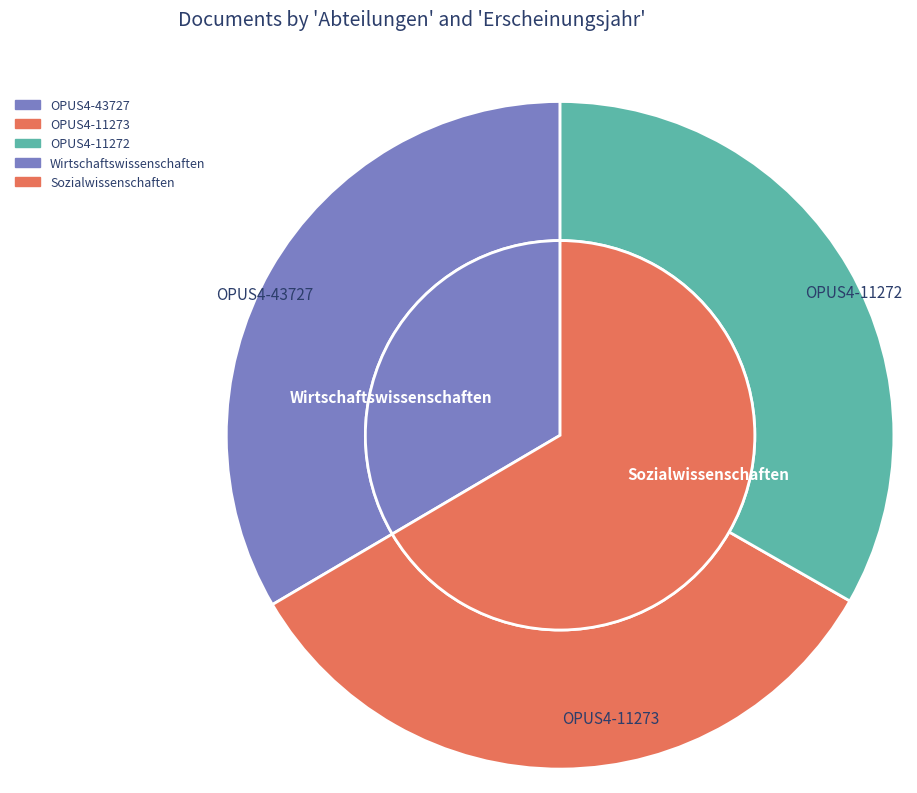

What is the change in value from OPUS4-43727 to OPUS4-11272?

-12